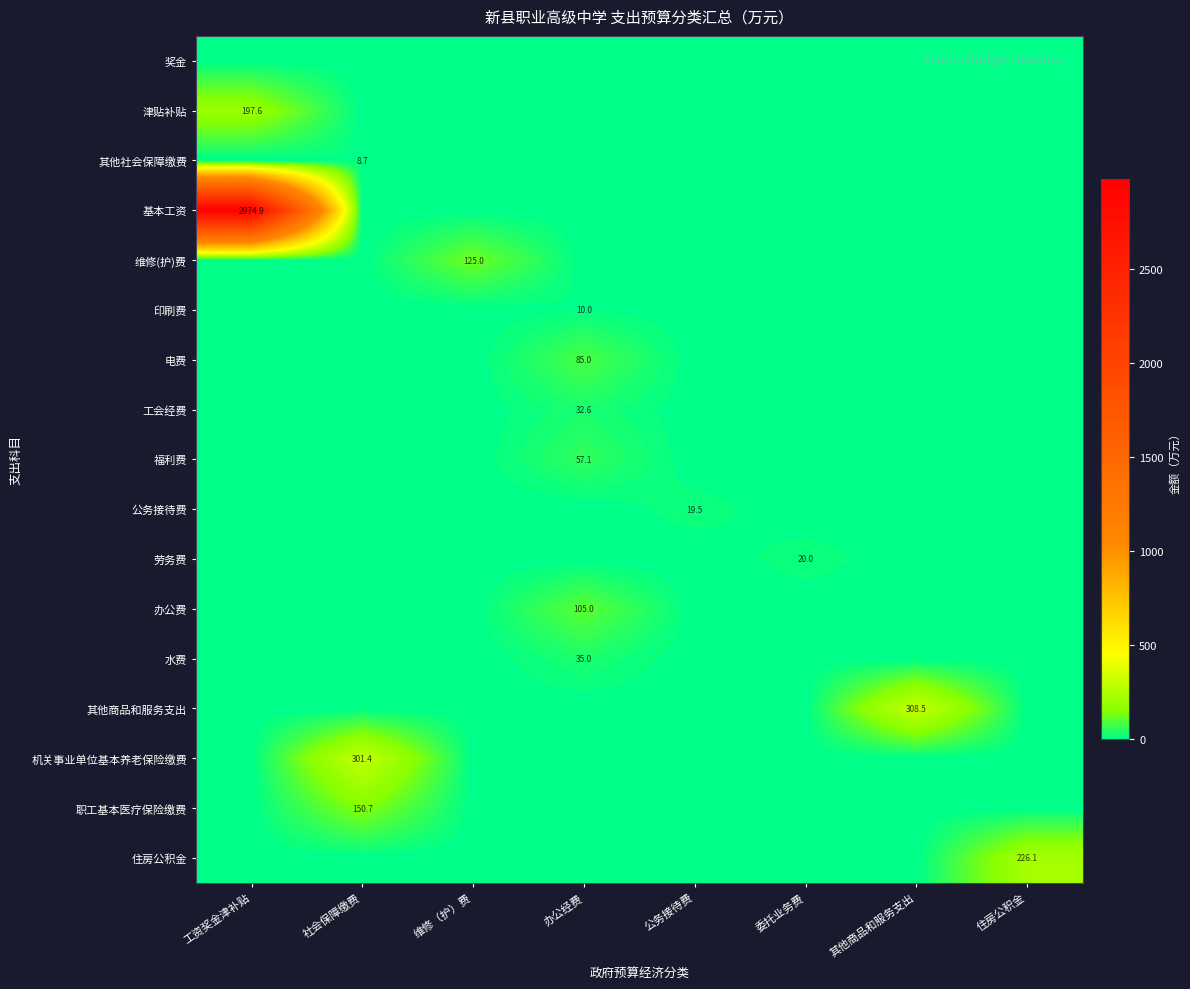

What is the greatest value displayed?

2974.9